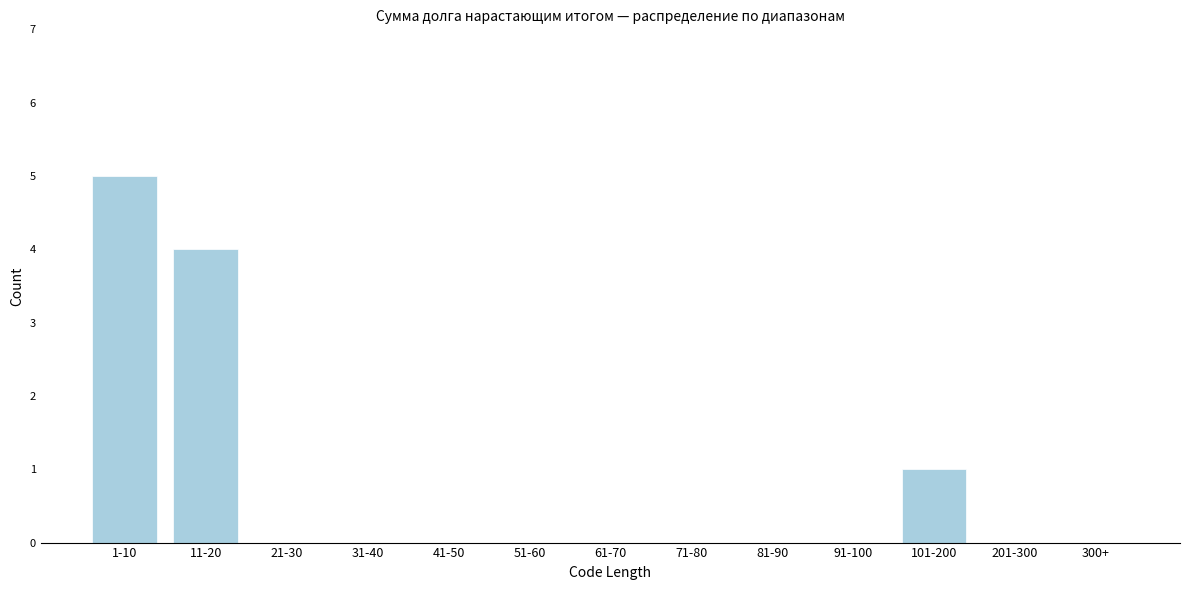

Reading right to left, what are all the values shown in this chart?

300+=0	201-300=0	101-200=1	91-100=0	81-90=0	71-80=0	61-70=0	51-60=0	41-50=0	31-40=0	21-30=0	11-20=4	1-10=5